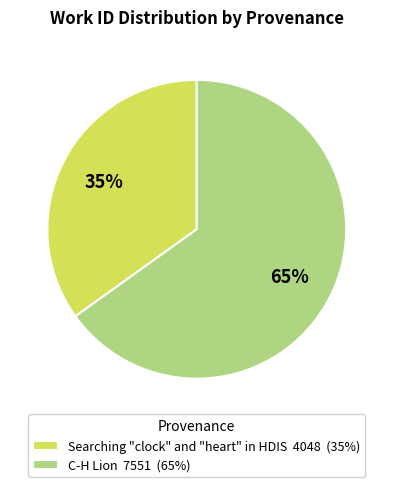

The C-H Lion slice represents 65% of the pie. True or false?

True